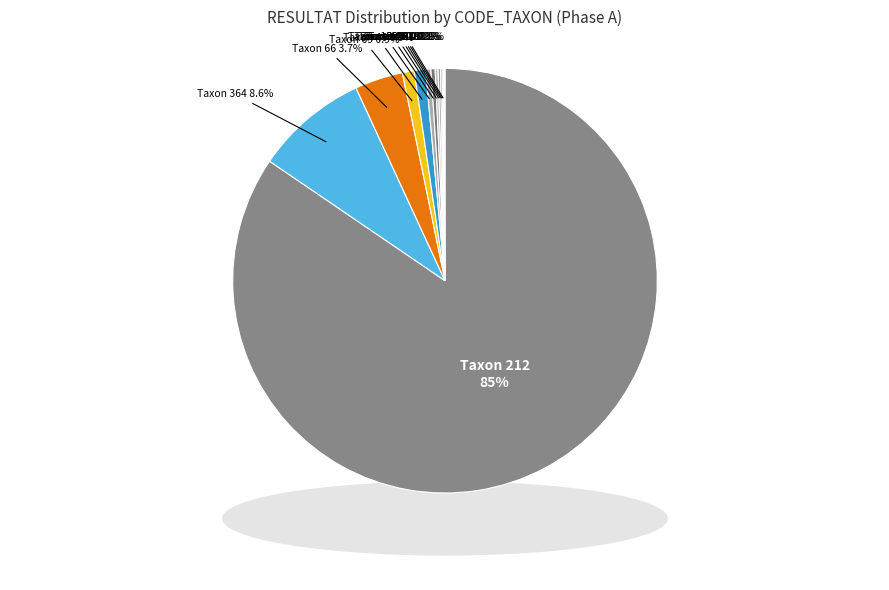

Is it true that 364 is 9% of the pie?

True